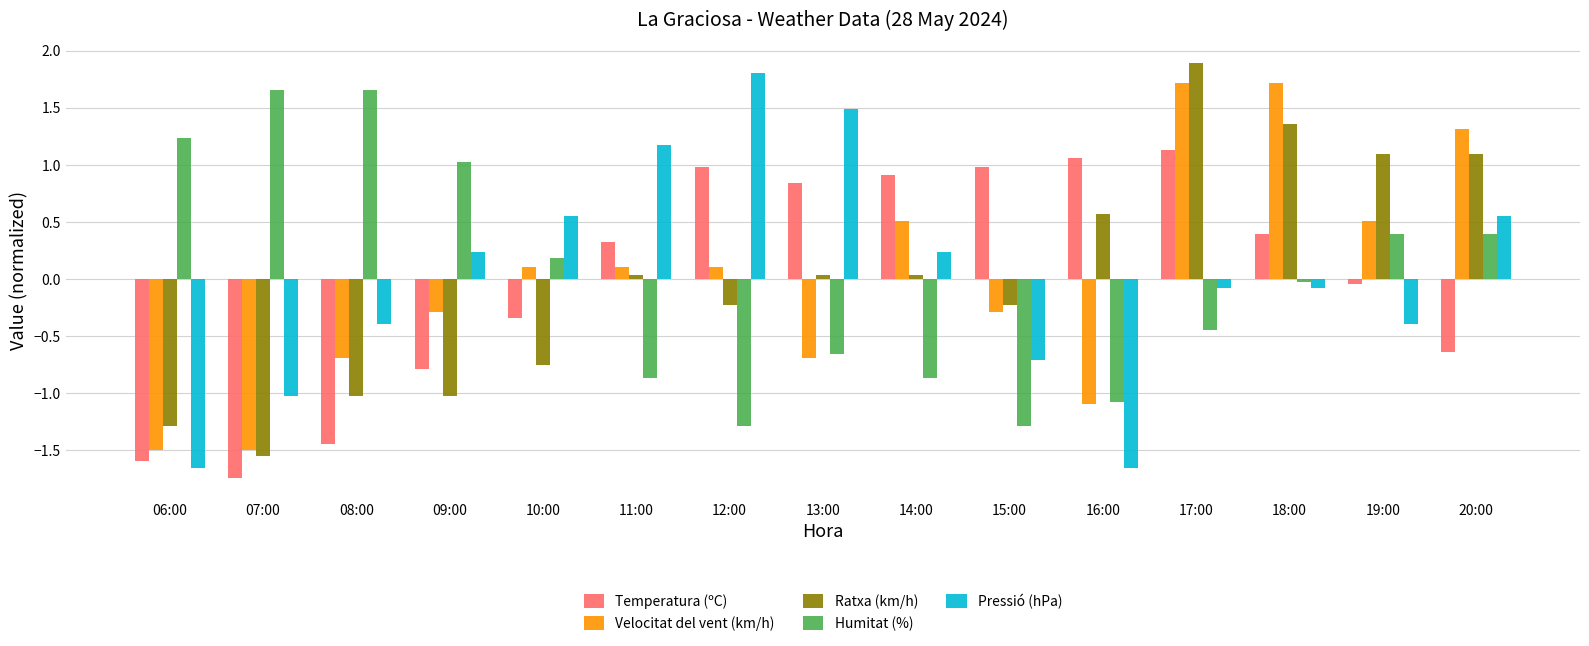

What are all the series names shown in the legend?

Temperatura (ºC), Velocitat del vent (km/h), Ratxa (km/h), Humitat (%), Pressió (hPa)